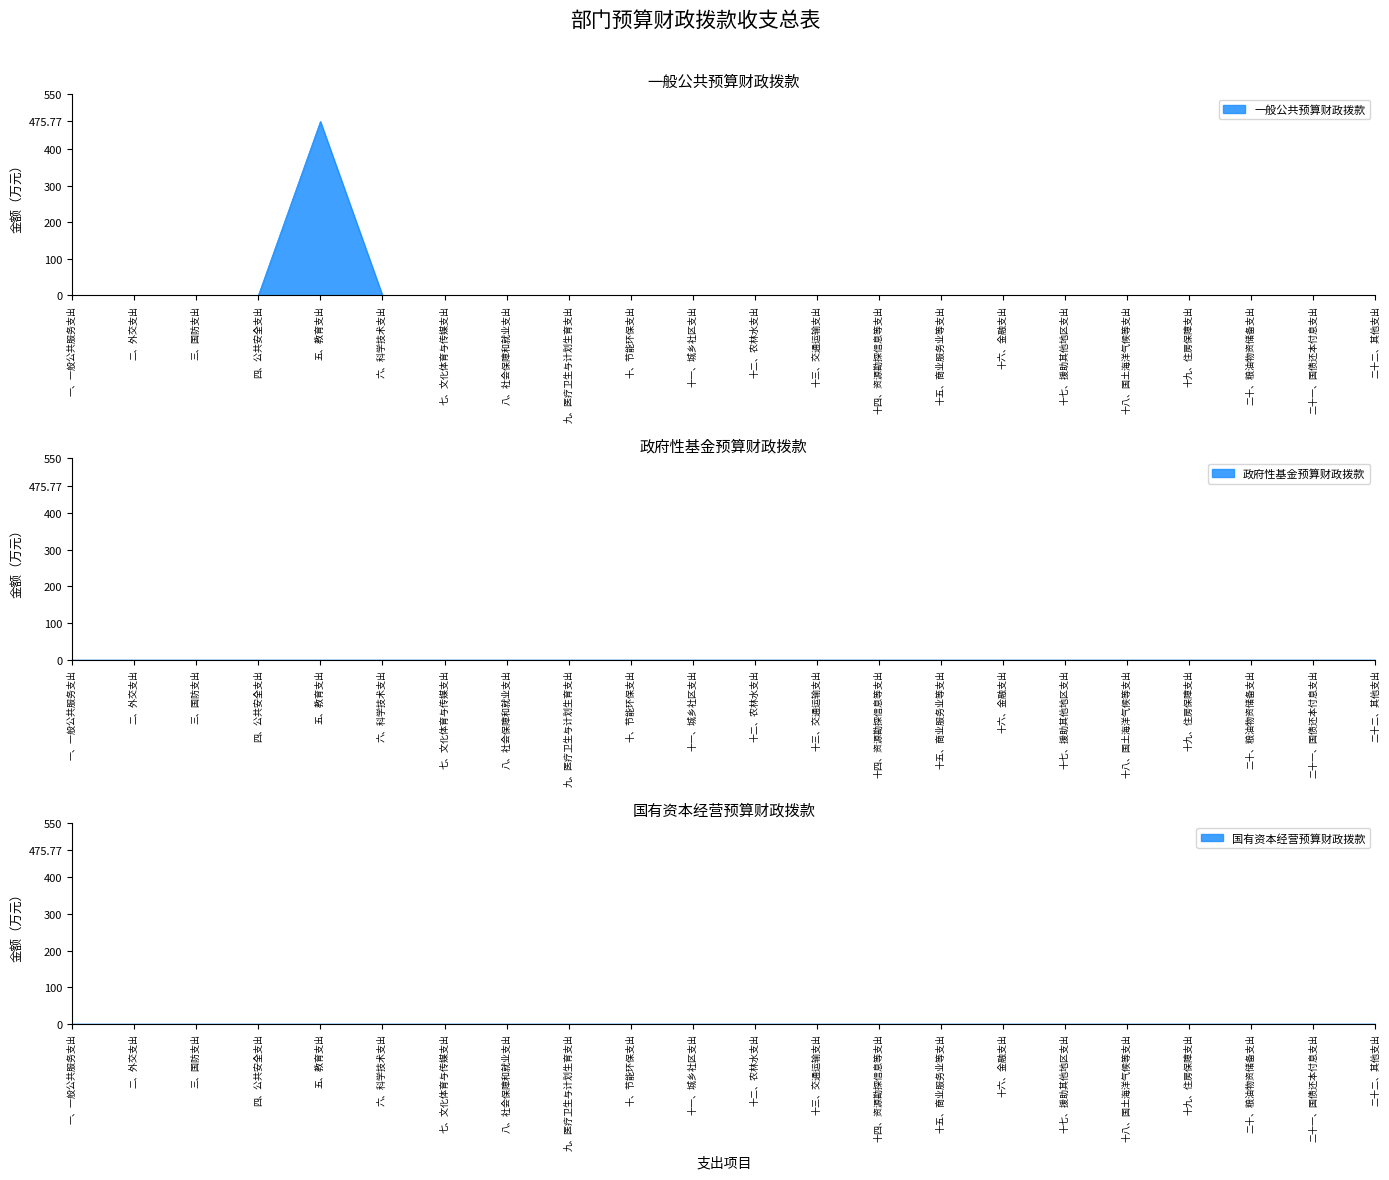

Which category has the lowest value in the 一般公共预算财政拨款 series?

一、一般公共服务支出